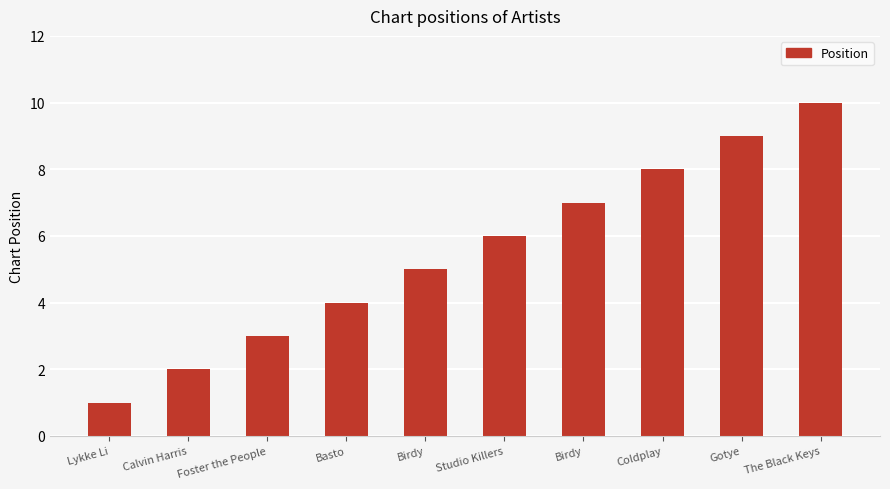

How many categories are shown in the chart?

10